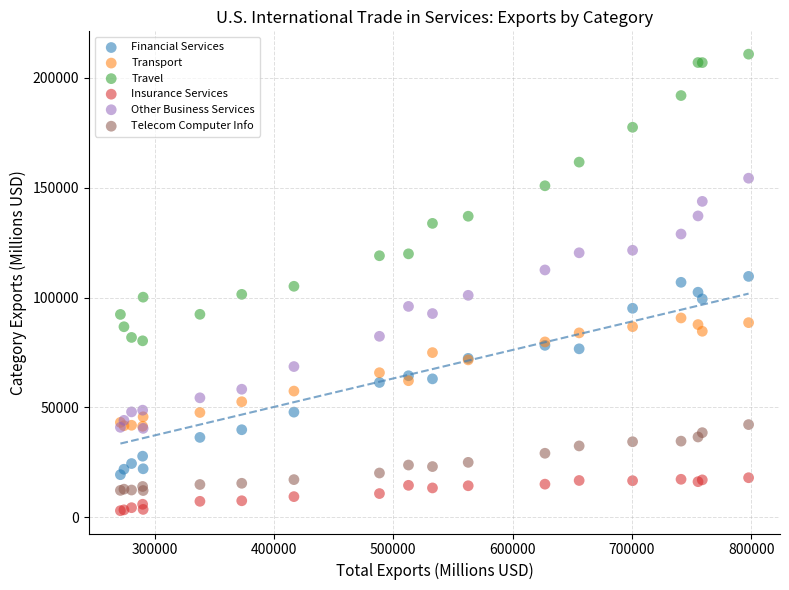

Which series contains the highest Y value?

Travel